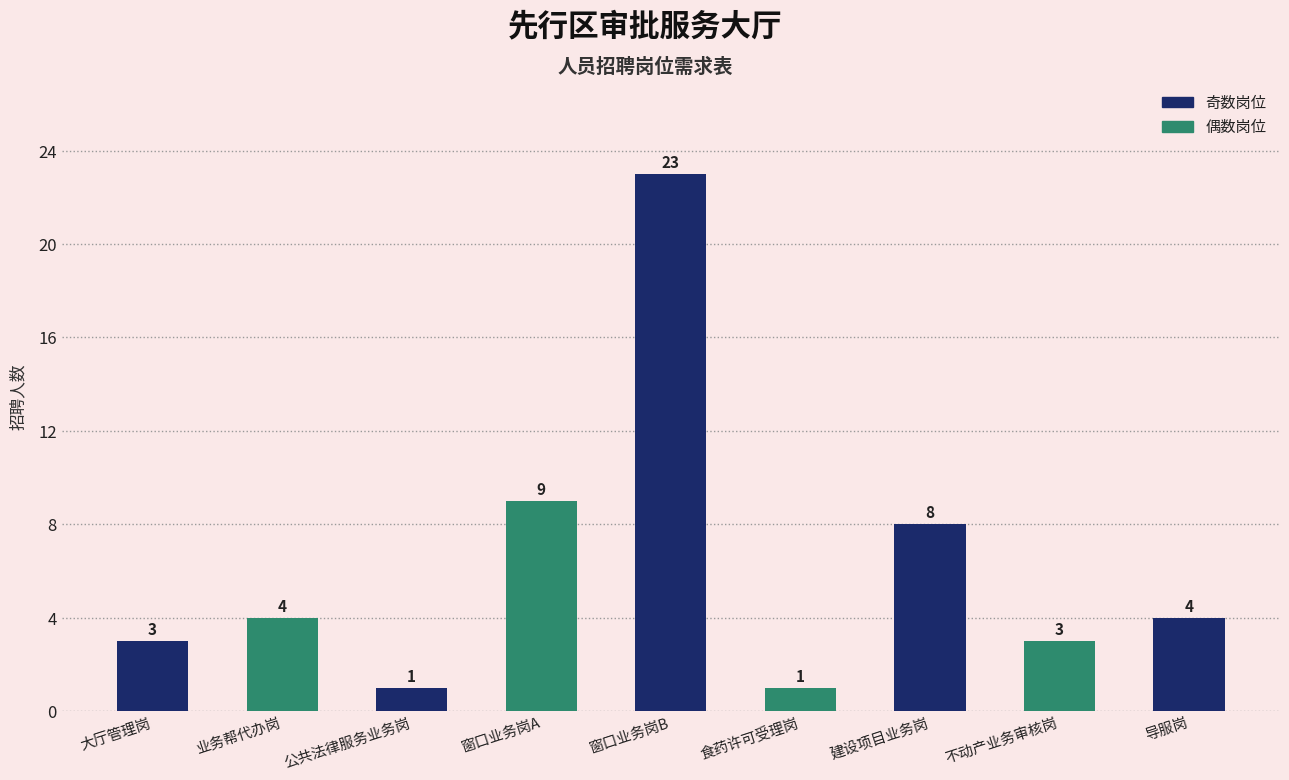

What is the sum of the values at 食药许可受理岗 and 窗口业务岗A?

10